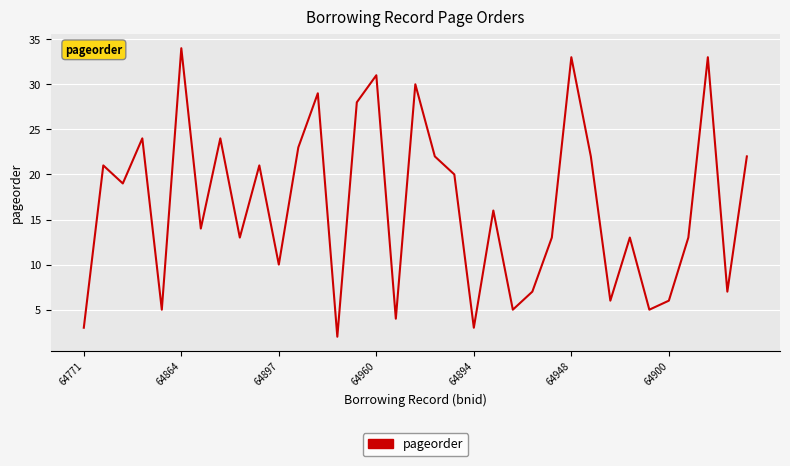

How many interior local valleys (lower than both neighbors) does the data have?

12